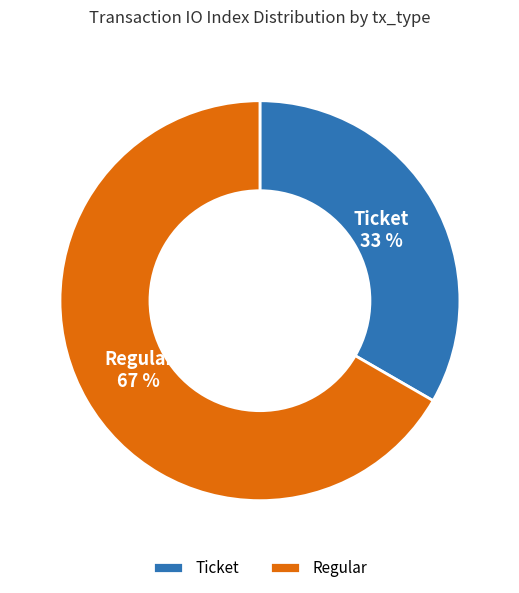

Rank the categories by value from lowest to highest.

Ticket, Regular